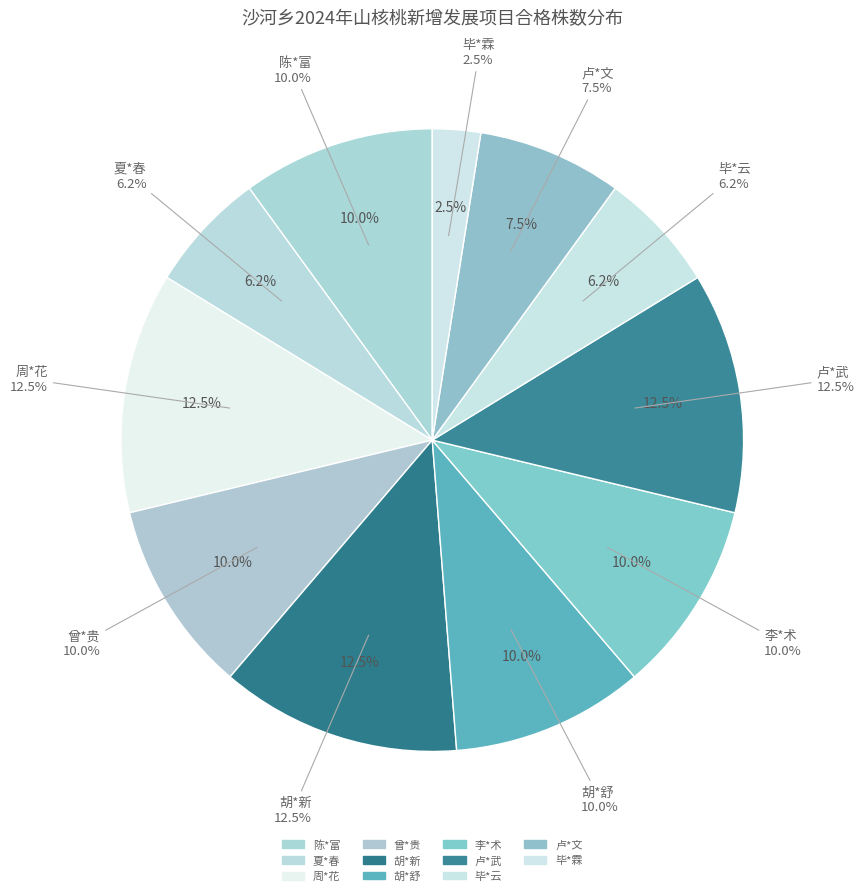

Count the number of slices in the pie.

11